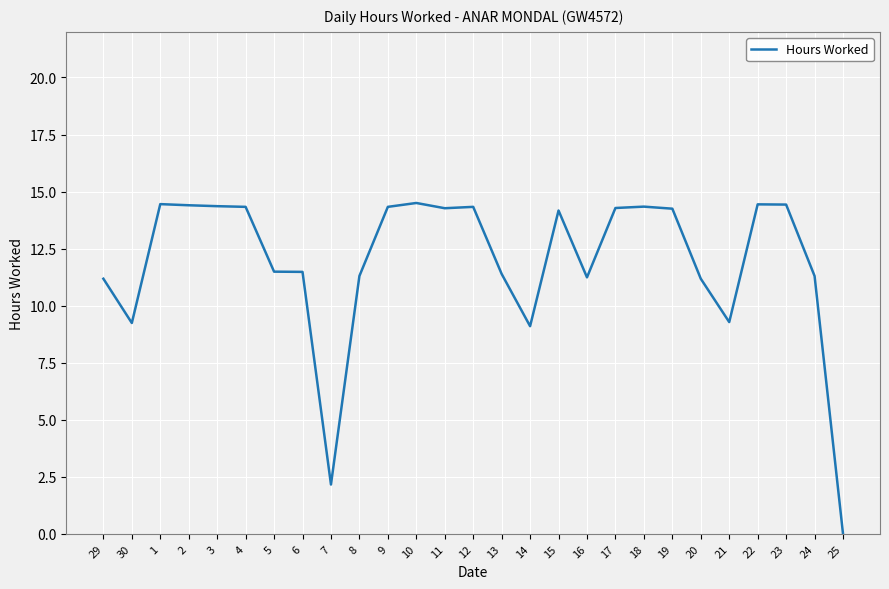

The chart shows a value of 19.6 at 4. True or false?

False